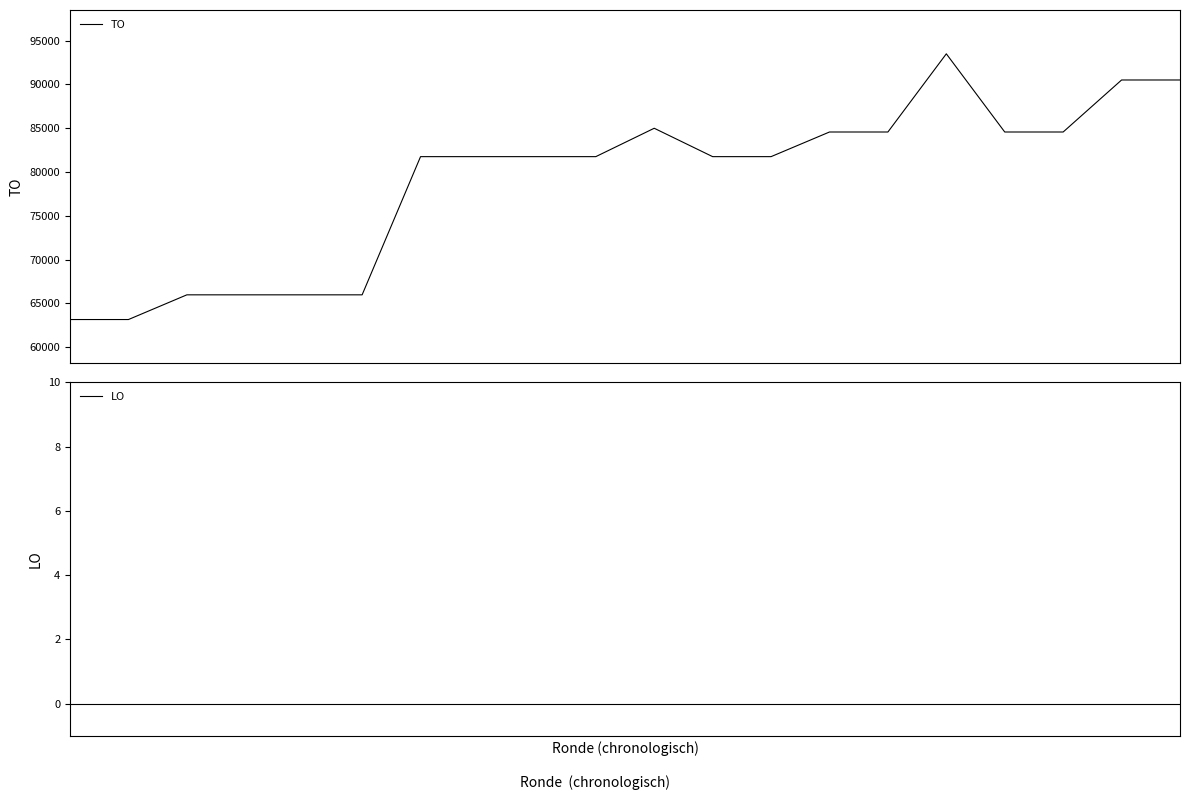

Reading left to right, what are all the values shown in this chart?

TO: 0=63164	1=63164	2=65983	3=65983	4=65983	5=65983	6=81754	7=81754	8=81754	9=81754	10=84993	11=81754	12=81754	13=84566	14=84566	15=93489	16=84566	17=84566	18=90502	19=90502
LO: 0=0	1=0	2=0	3=0	4=0	5=0	6=0	7=0	8=0	9=0	10=0	11=0	12=0	13=0	14=0	15=0	16=0	17=0	18=0	19=0